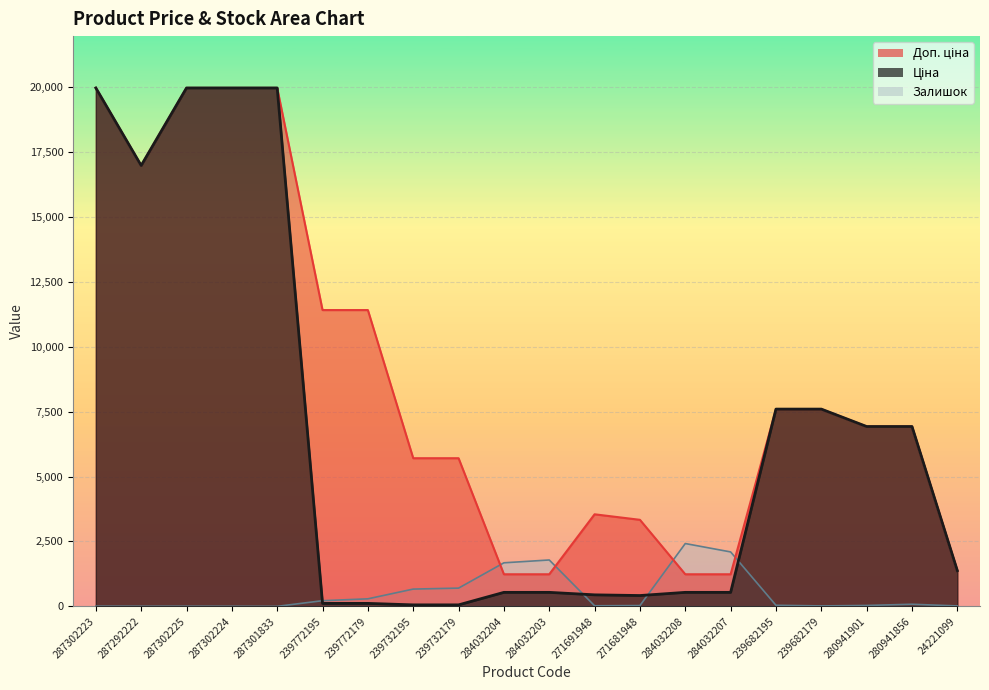

Reading left to right, extract all data points from this chart.

Ціна: 19964.2	16976.3	19964.2	19964.2	19964.2	114.1	114.1	57.0	57.0	539.0	539.0	443.1	416.6	539.0	539.0	7596.5	7596.5	6925.7	6925.7	1375.4
Доп. ціна: 19964.2	16976.3	19964.2	19964.2	19964.2	11410.0	11410.0	5705.0	5705.0	1235.4	1235.4	3545.0	3332.5	1235.4	1235.4	7596.5	7596.5	6925.7	6925.7	1375.0
Залишок: 7.0	4.0	5.0	3.0	0.0	218.0	290.0	665.0	702.0	1677.0	1786.0	22.0	30.0	2419.0	2096.0	41.0	17.0	34.0	81.0	16.0